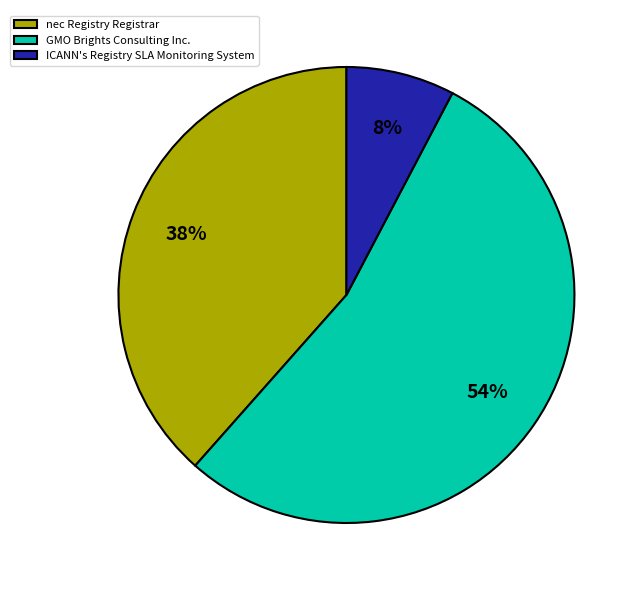

Which has a higher value, nec Registry Registrar or ICANN's Registry SLA Monitoring System?

nec Registry Registrar